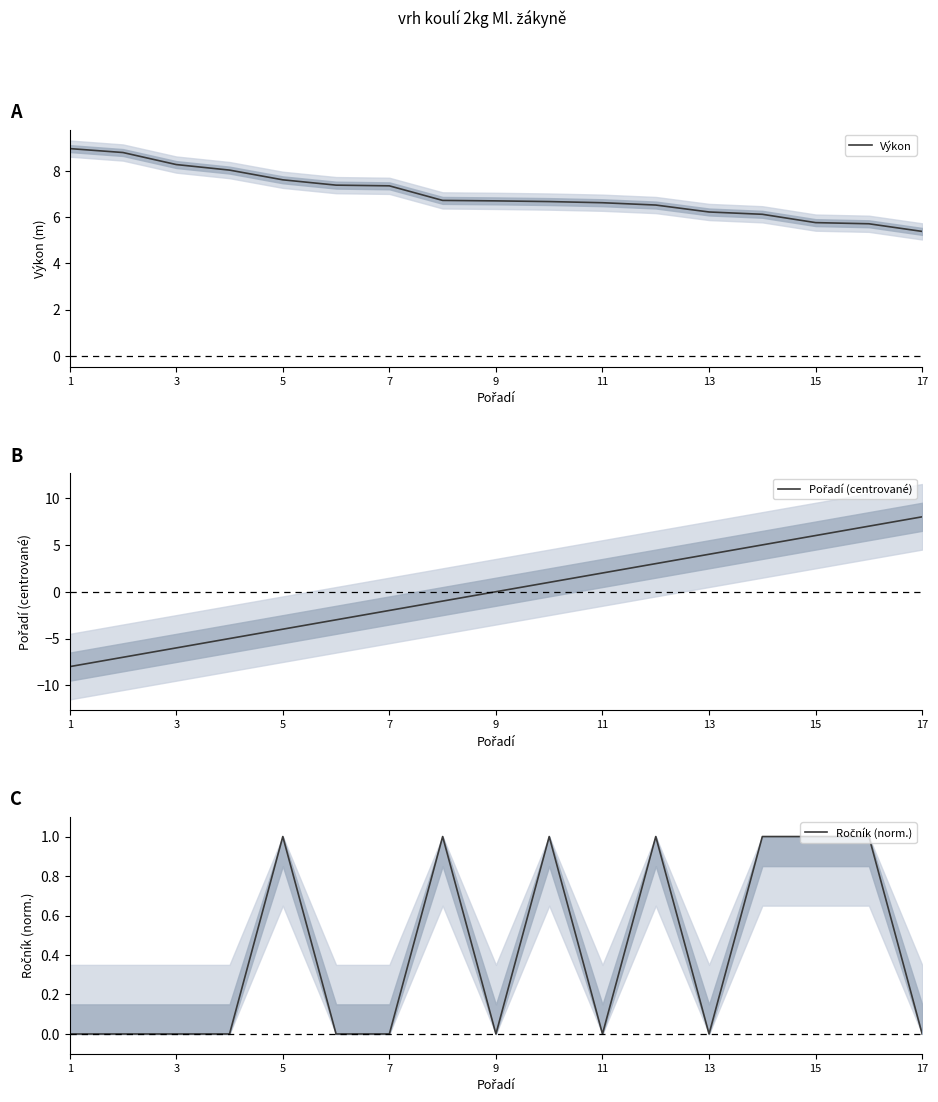

What is the highest value of the Ročník (norm.) series?

1.0